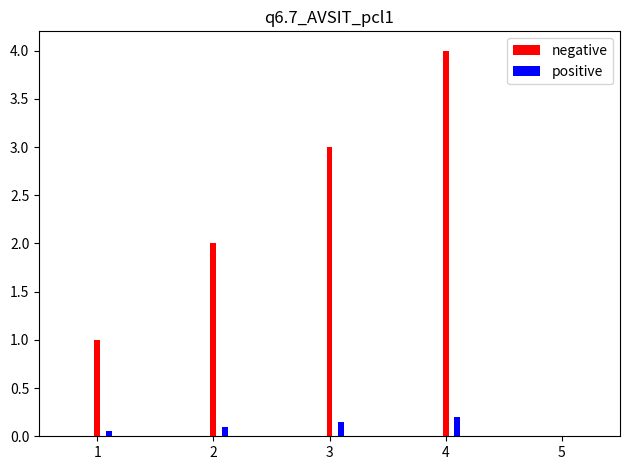

What is the maximum value shown in the chart?

4.0